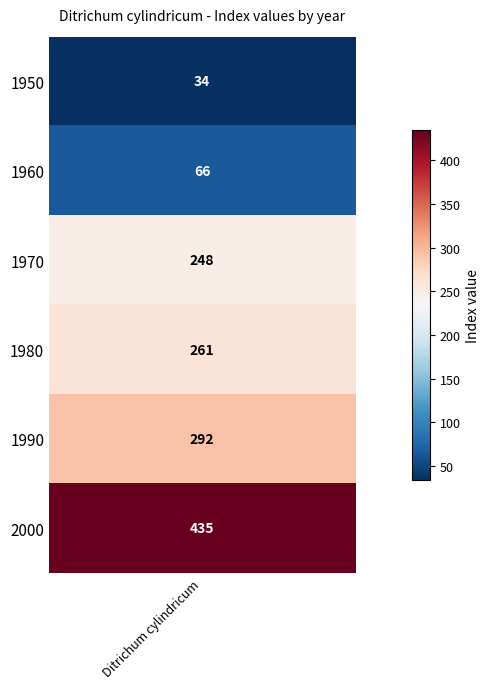

What is the change in value from 1980 to 1990?

+31